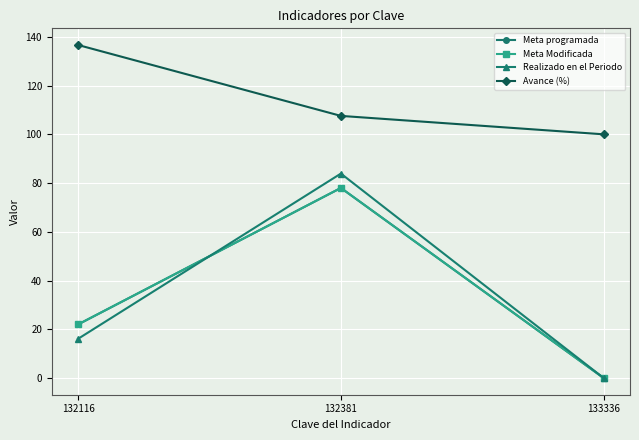

Is this an area chart (filled region under the line)?

No